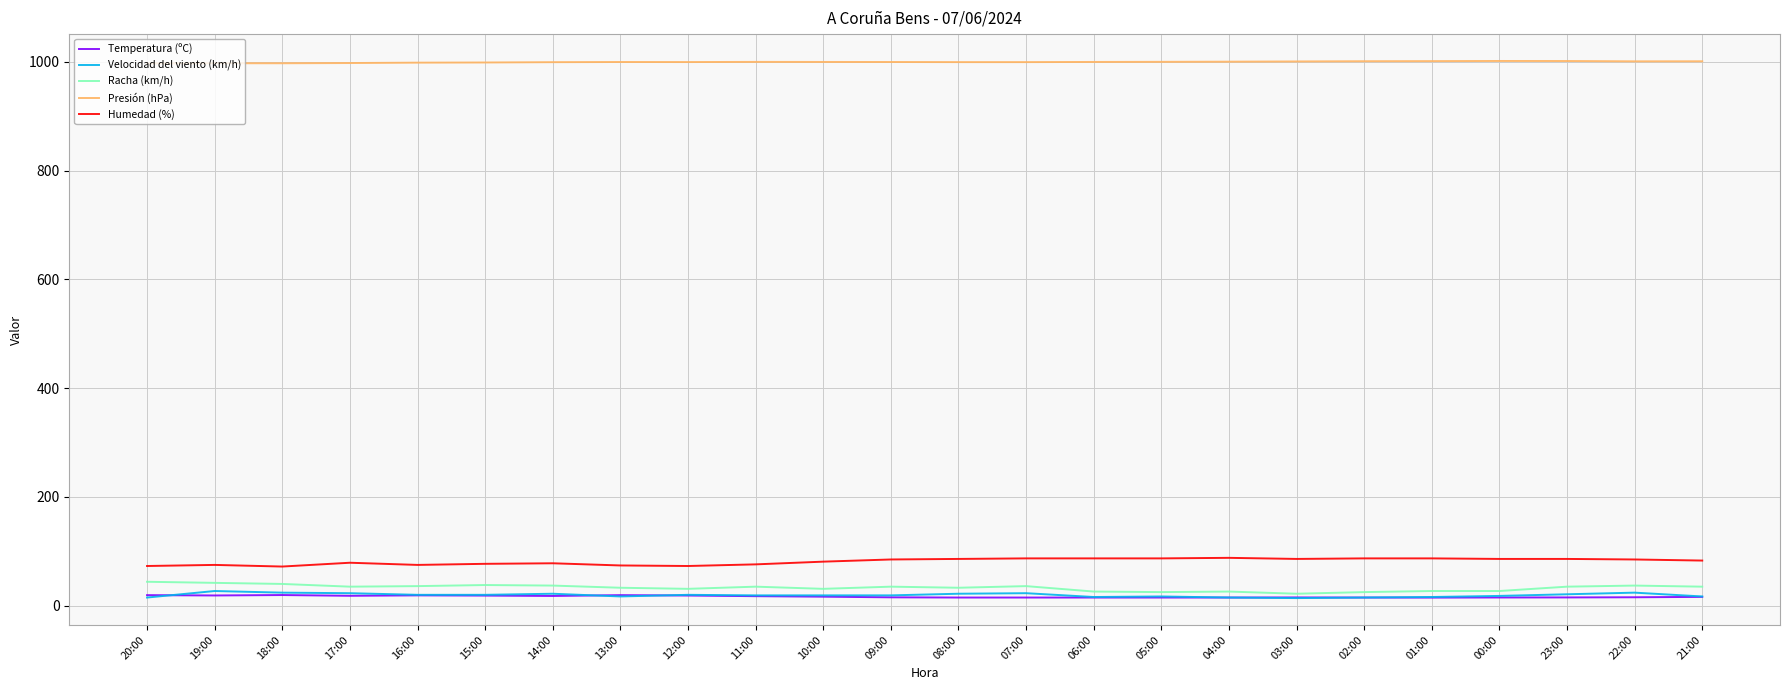

Does the chart display data point markers on the line(s)?

No